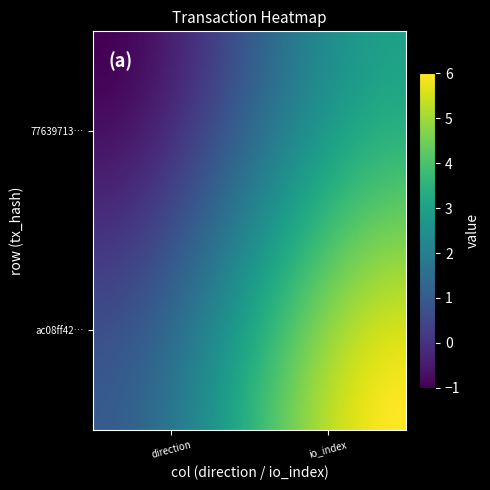

Which series has the largest total across all categories?

ac08ff4218196b663a16feaf6dbc0006af41460